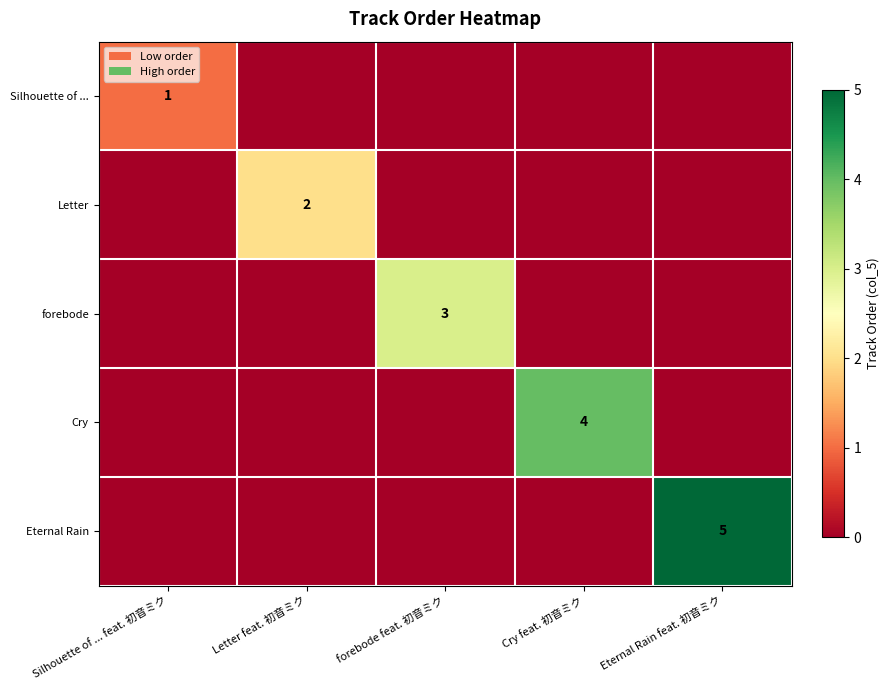

The value of Cry at Cry feat. 初音ミク is 6. True or false?

False